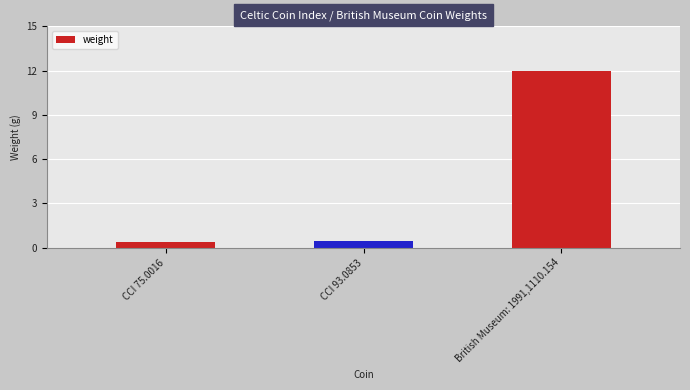

Count the number of data series in this chart.

1